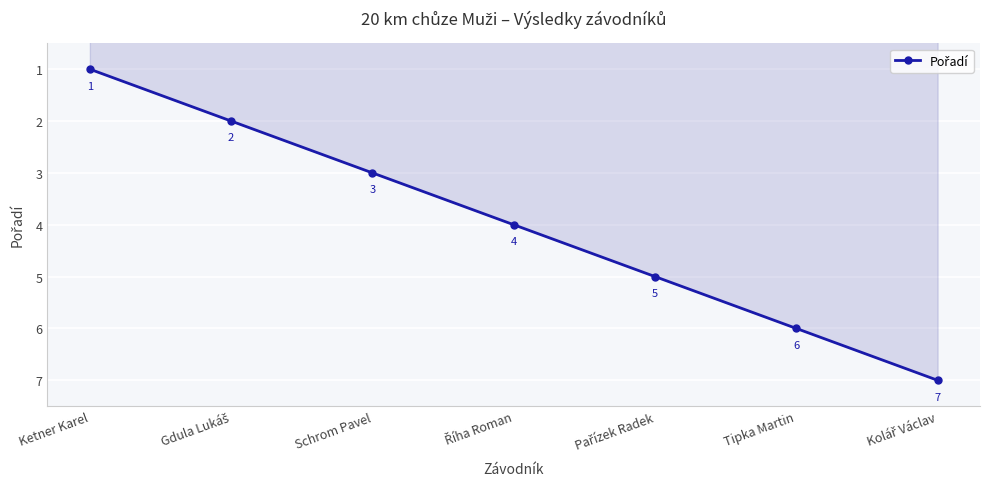

What is the difference between the maximum and minimum values?

6